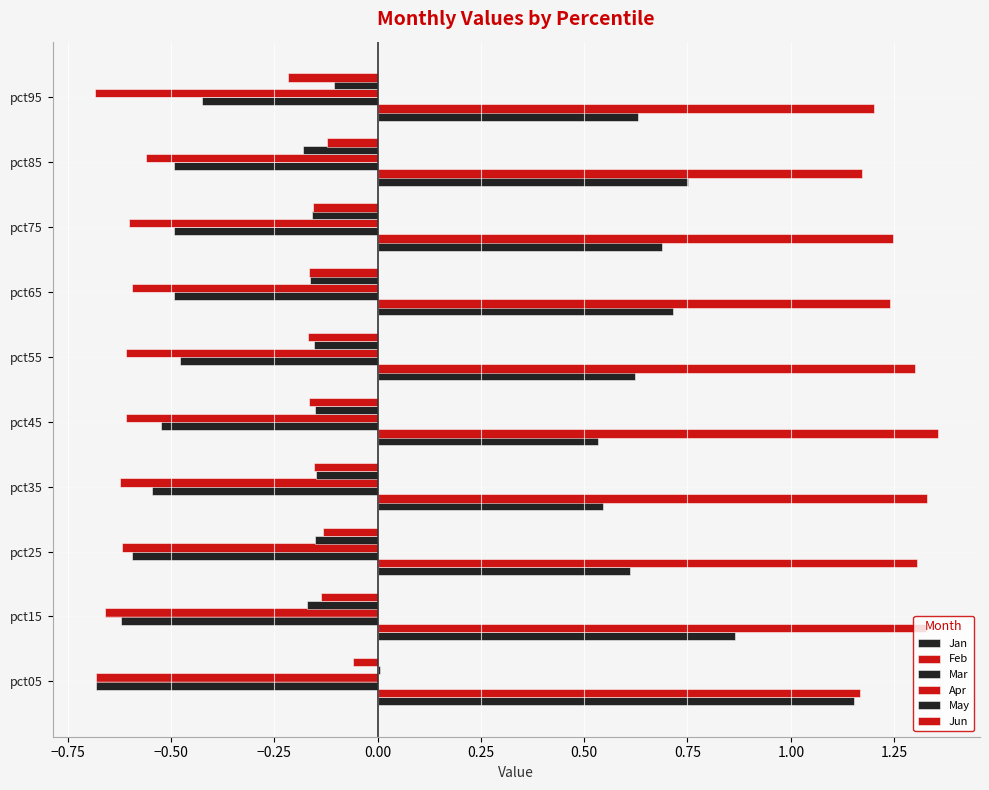

How many values in the May series exceed 0?

1